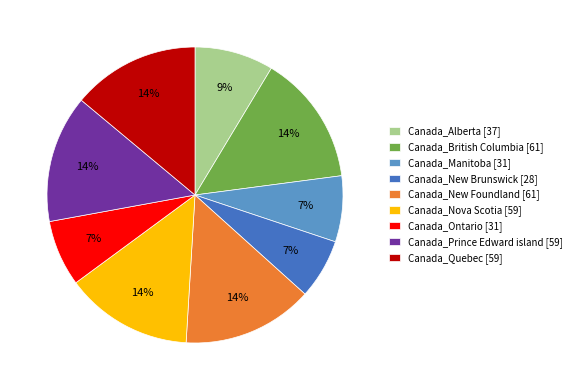

Is Canada_Quebec the majority of the pie?

No